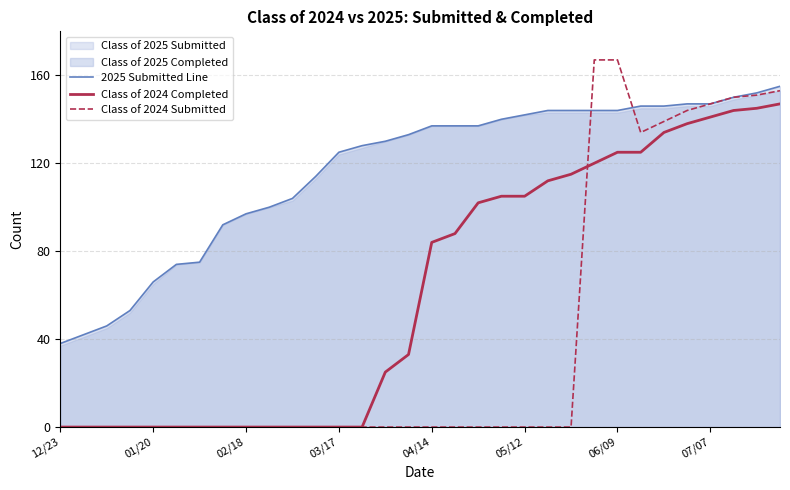

Rank the series by their maximum value, from lowest to highest.

Class of 2024 Completed, 2025 Submitted Line, Class of 2024 Submitted